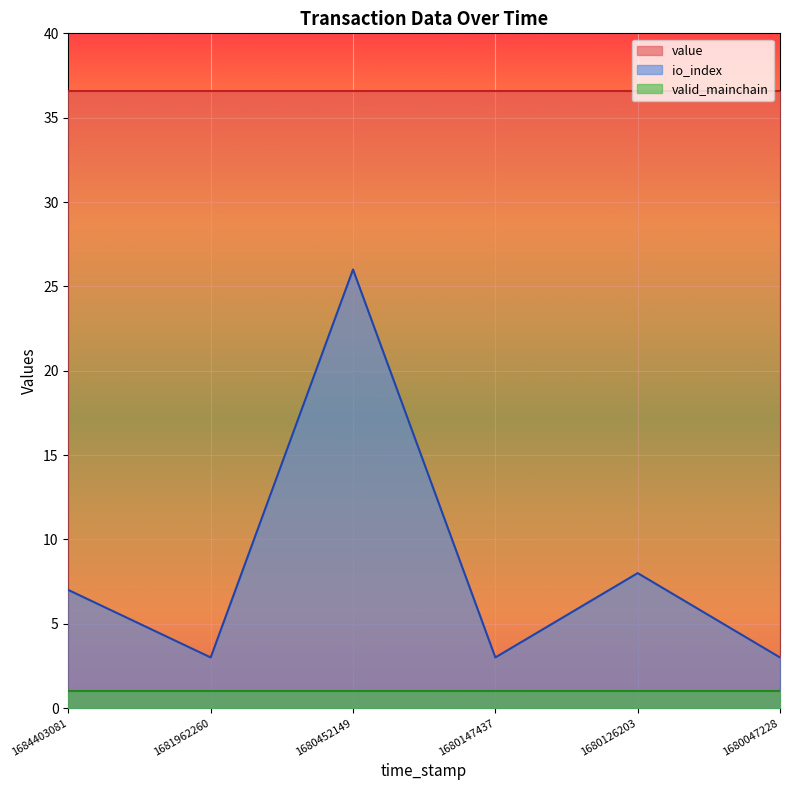

Does the chart display data point markers on the line(s)?

No